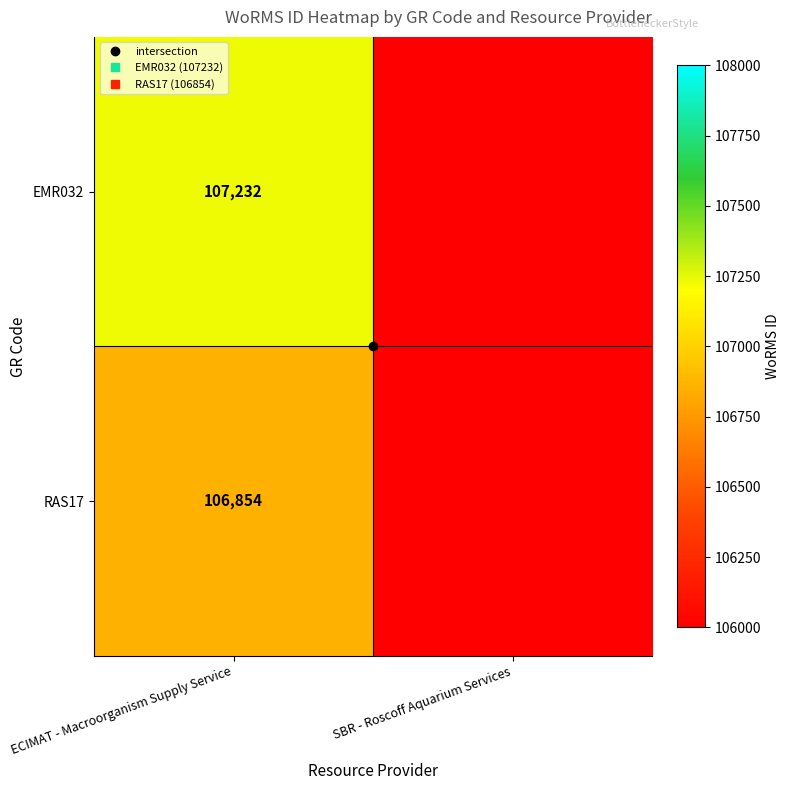

Which series has the largest total across all categories?

EMR032